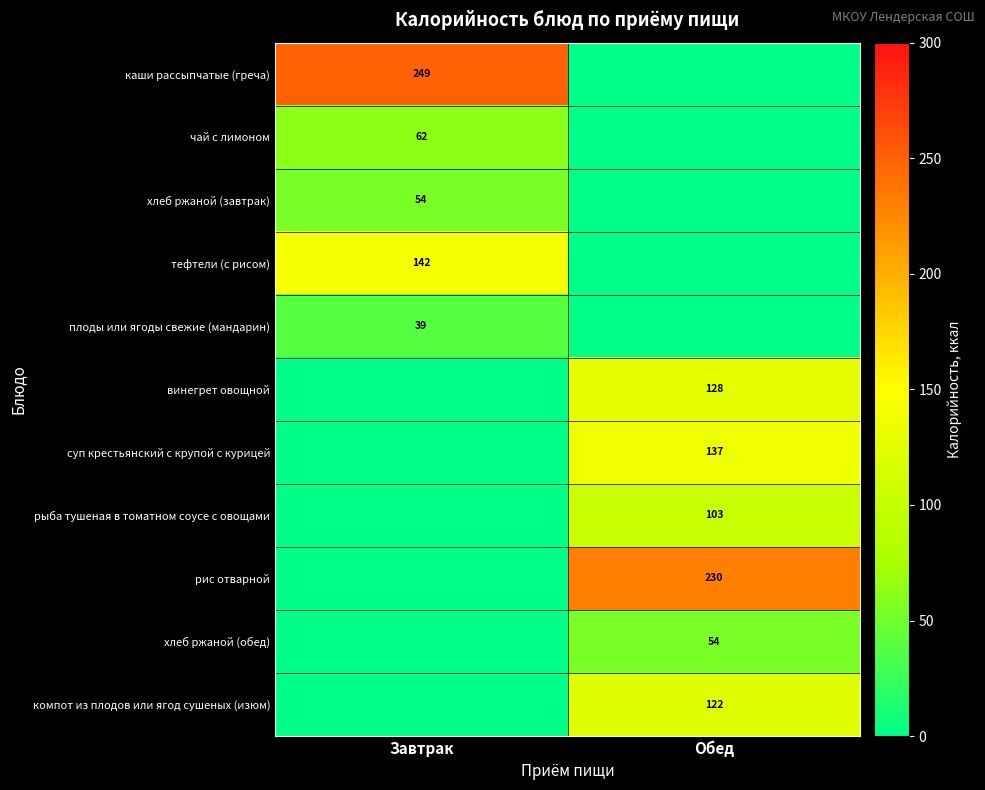

The value of рис отварной at Обед is 230. True or false?

True